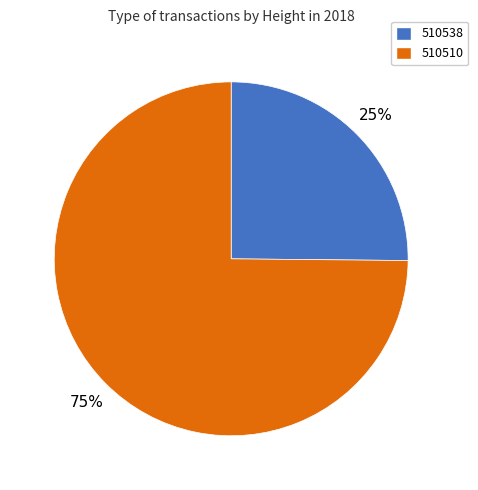

Count the number of slices in the pie.

2